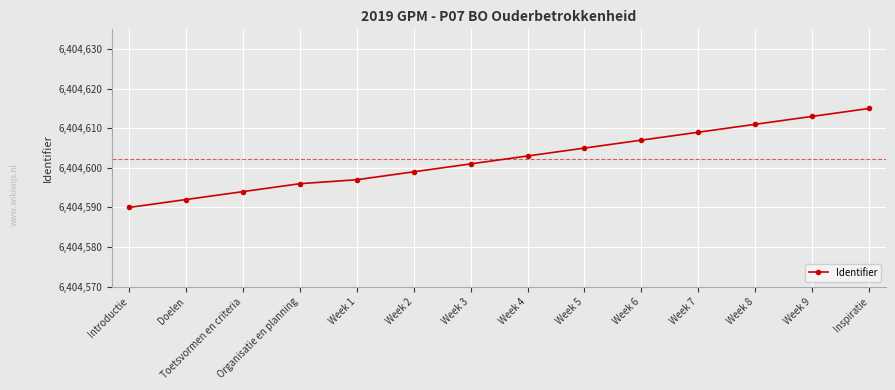

What value does the data have at Inspiratie?

6404615